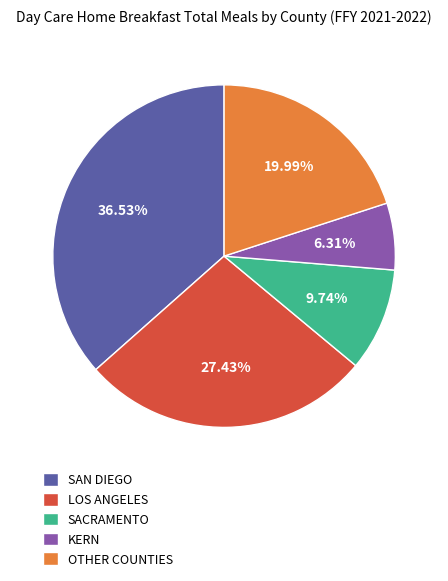

Is there any slice that represents more than half of the pie?

No